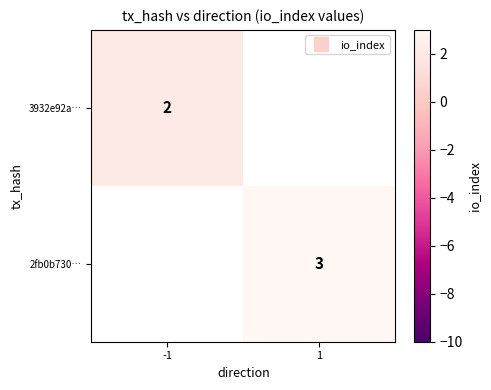

What is the approximate value of 3932e92a… at -1?

2.0